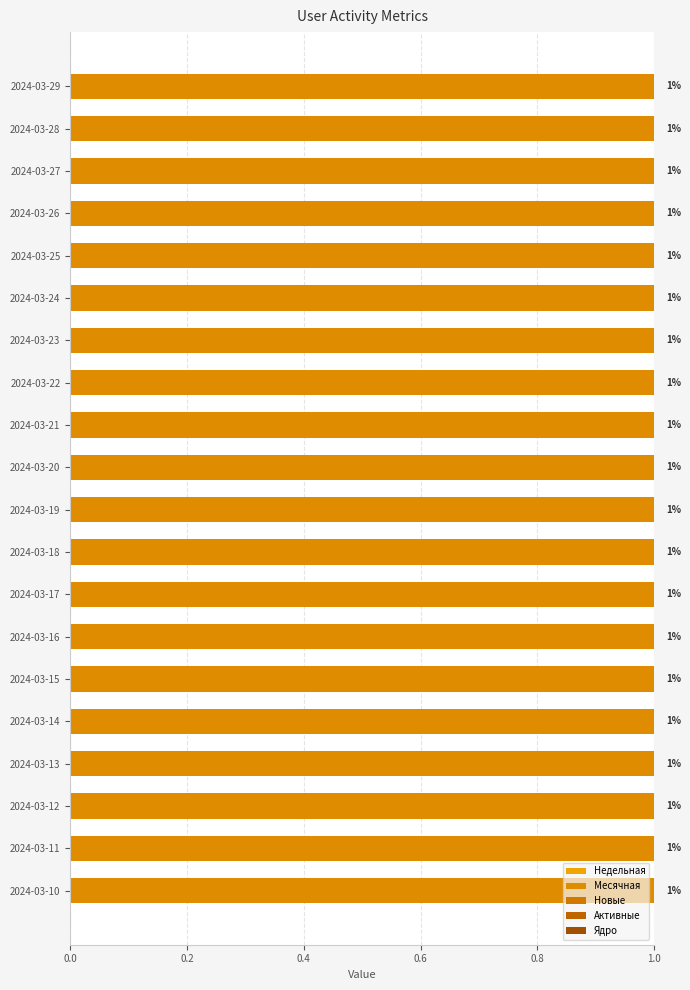

How many bars are there in total?

100